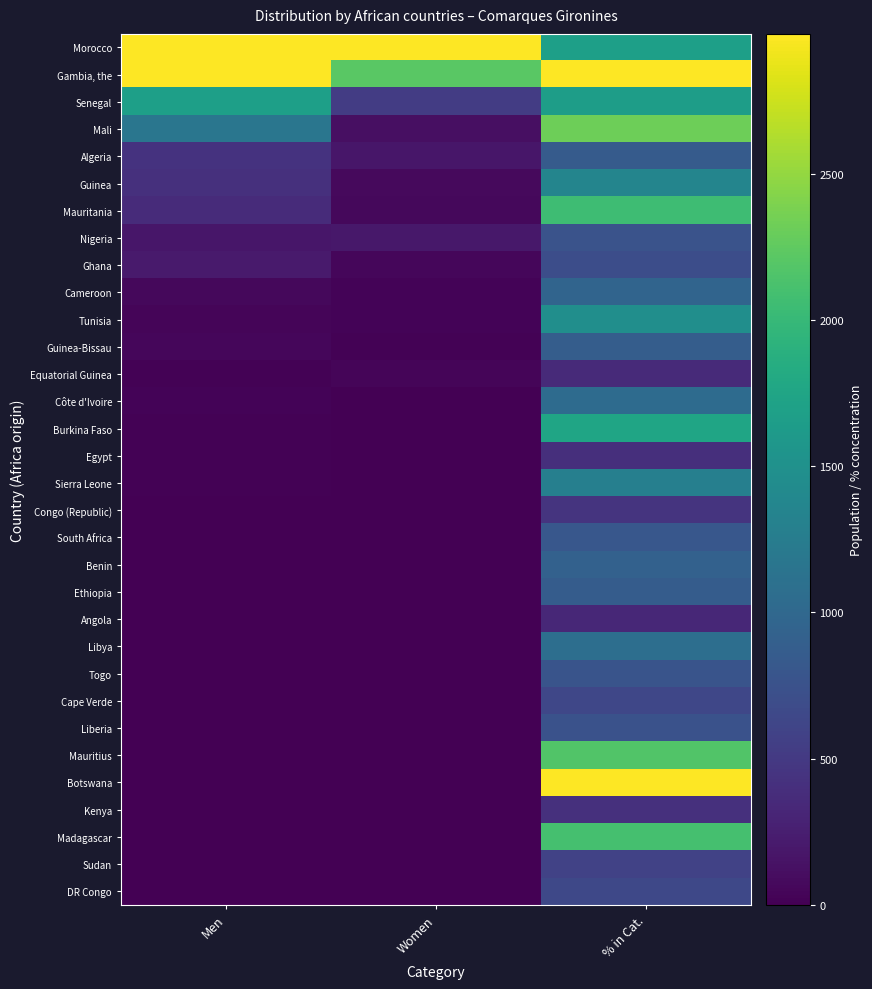

At which category is the sum across all series the highest?

% in Cat.